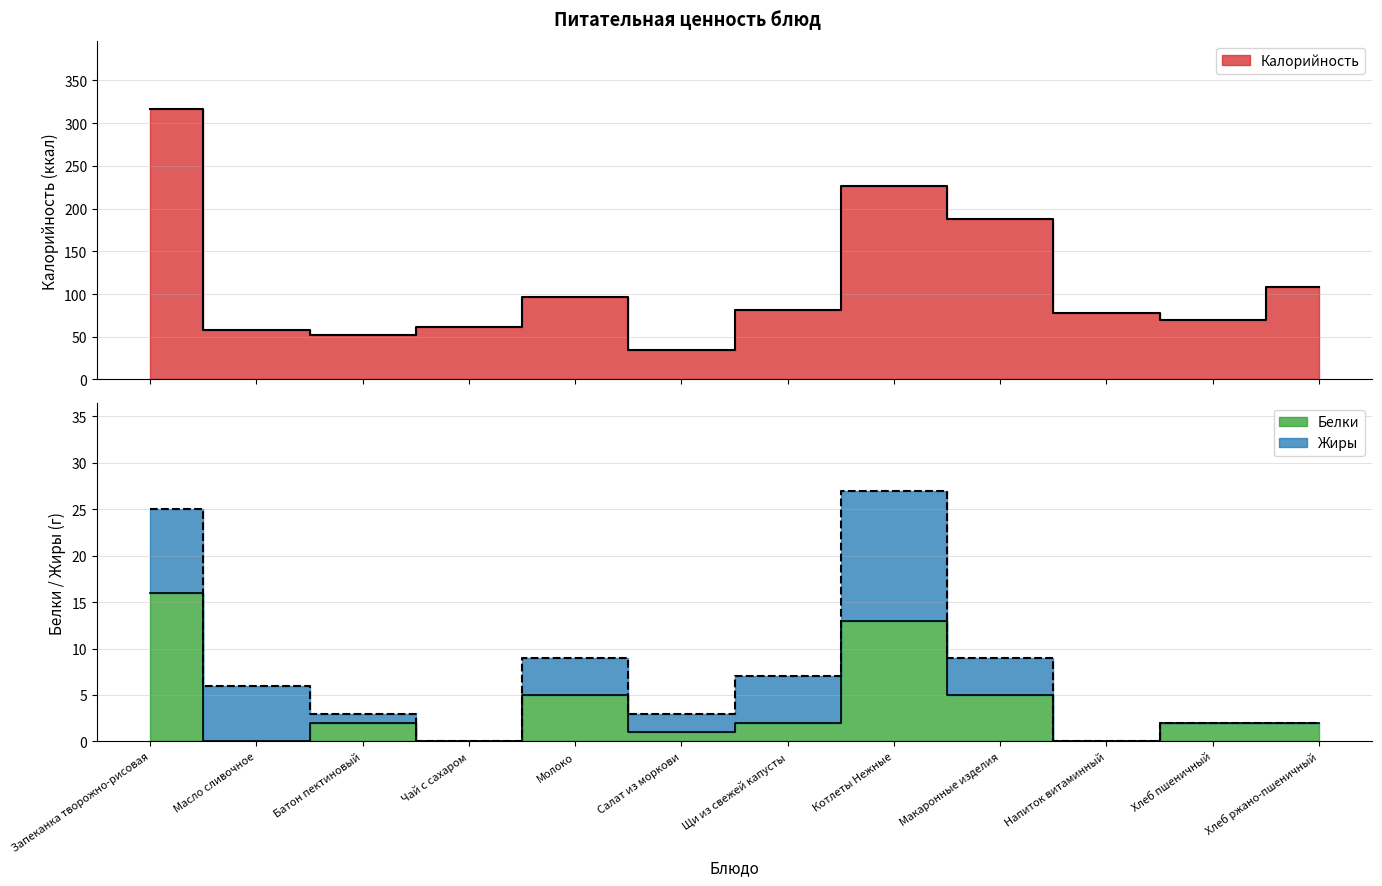

Where is Белки nearest to the value 8?

Молоко